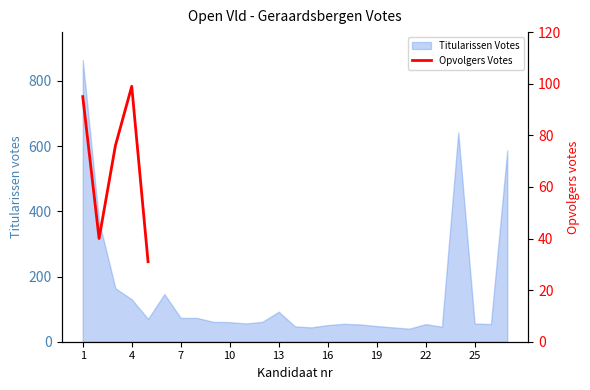

What is the highest value of the Titularissen Votes series?

864